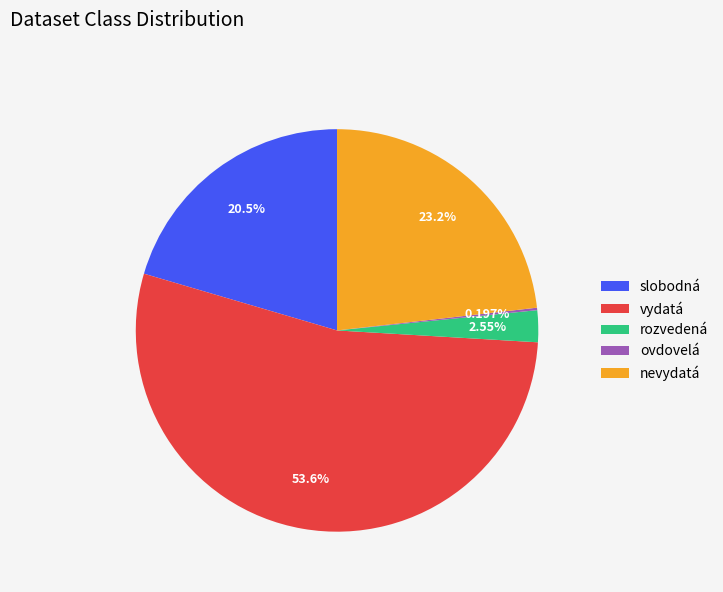

What is the largest slice in the pie chart?

vydatá